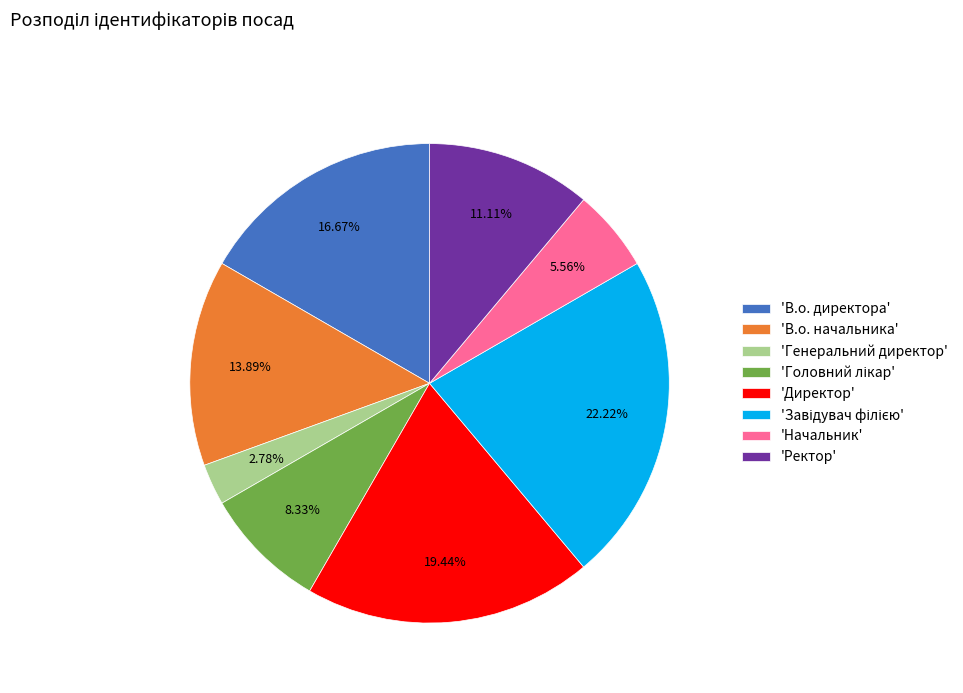

Is there any slice that represents more than half of the pie?

No